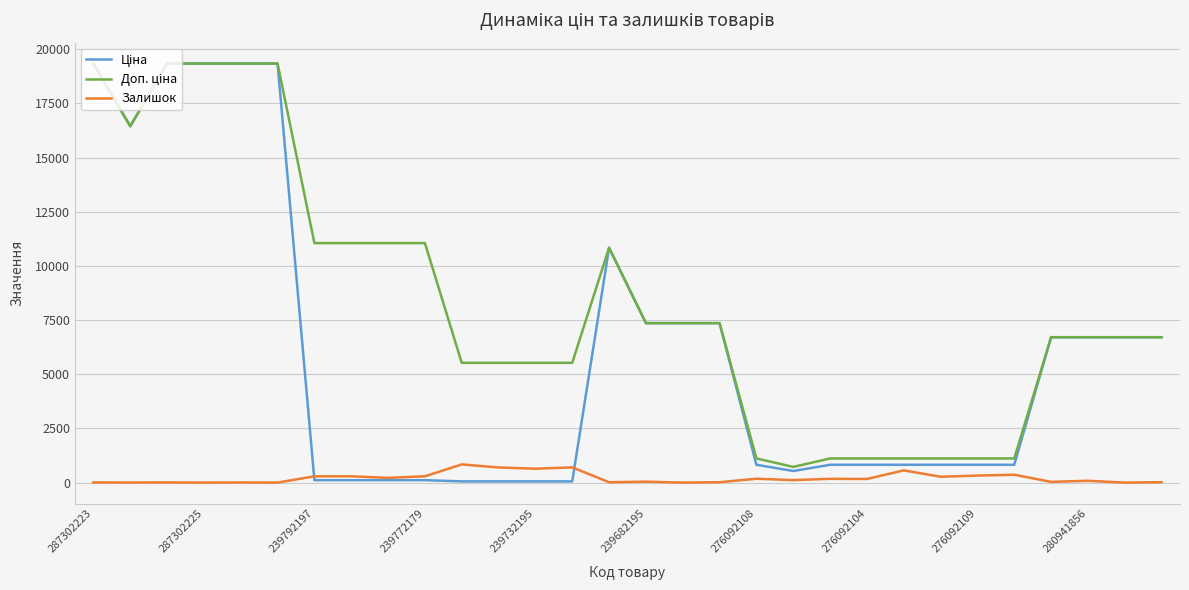

True or false: Залишок has more than 0 points higher than both neighbors.

True